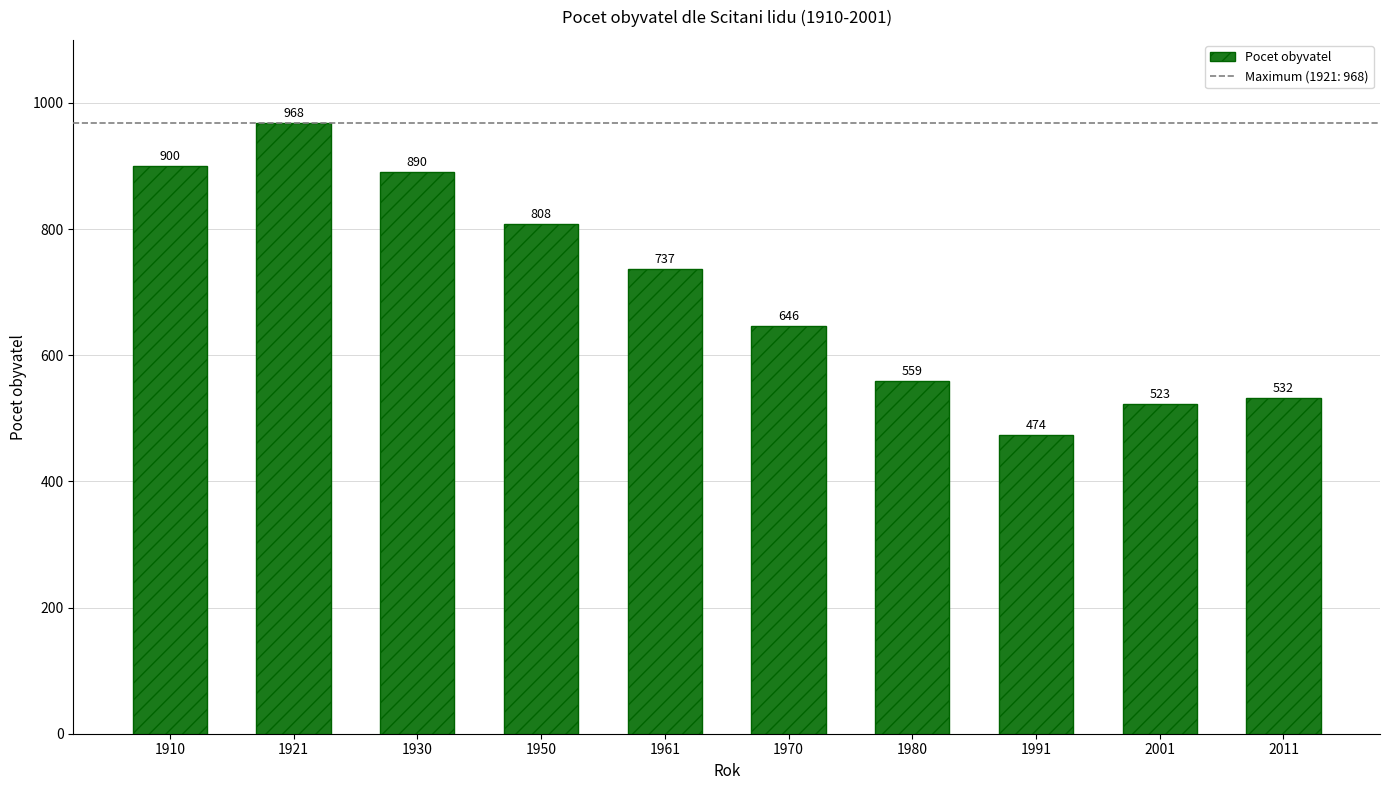

What is the ratio of the value at 1970 to the value at 1921?

0.7